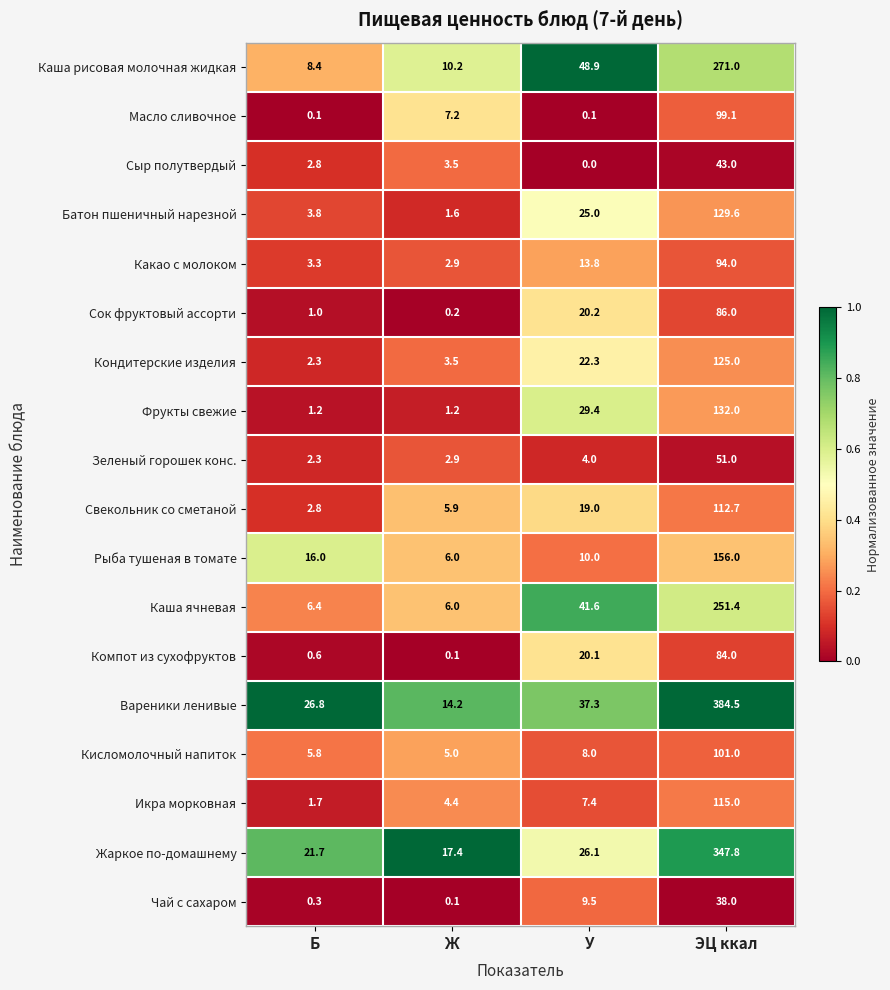

At how many categories does at least one series exceed 0?

4